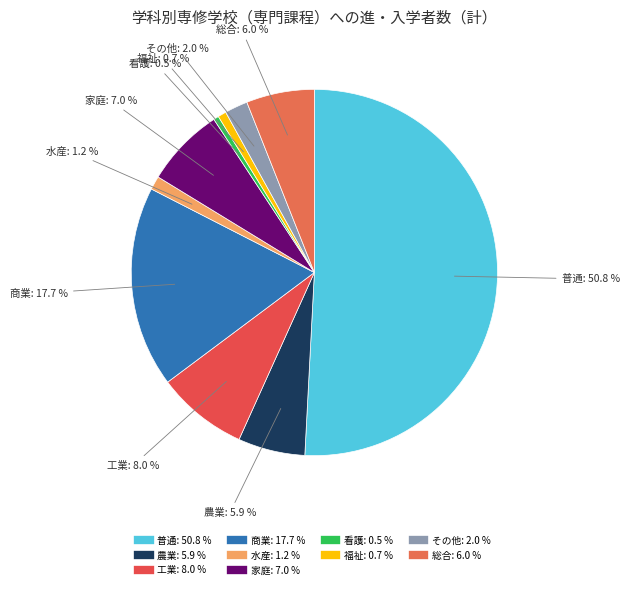

Is it true that 農業 is 6% of the pie?

True